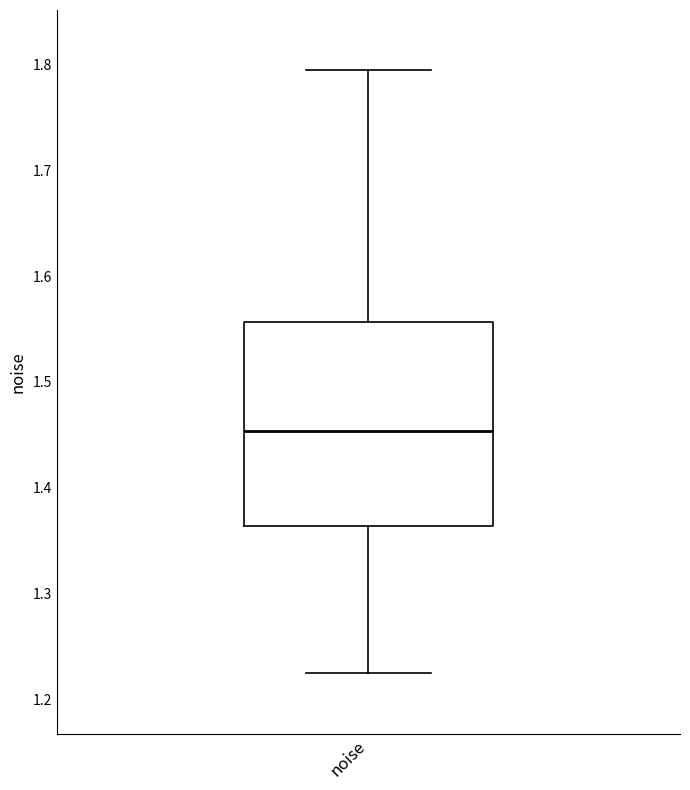

Read this box plot against the y-axis: the position of the median line, the range covered by the box, and the ends of both whiskers. The values are not printed on the chart, so give them approximately, as read against the axis.

median 1.45, box 1.36 to 1.56, whiskers 1.22 to 1.79